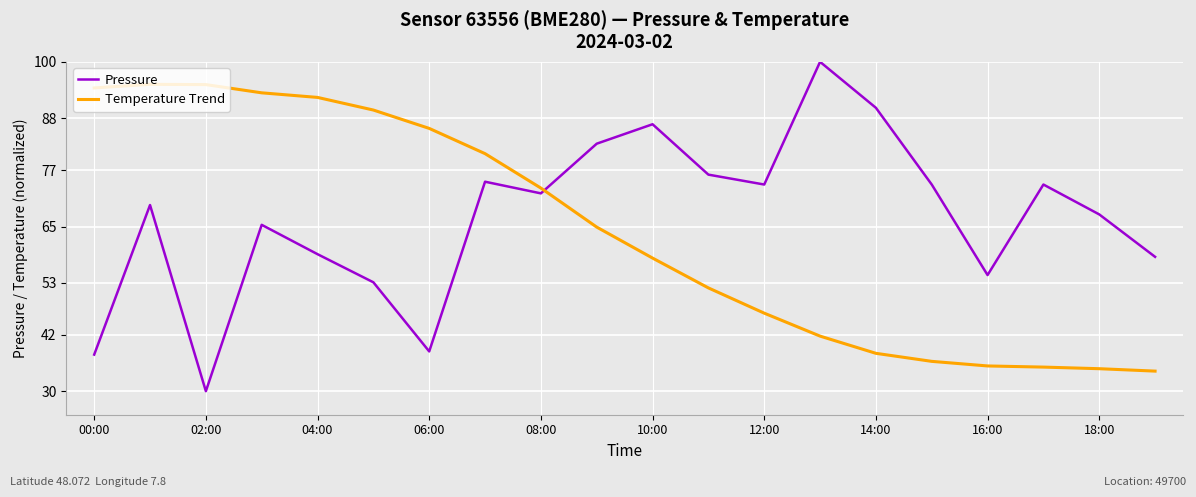

What is the difference between the maximum and minimum values in the Pressure series?

70.0